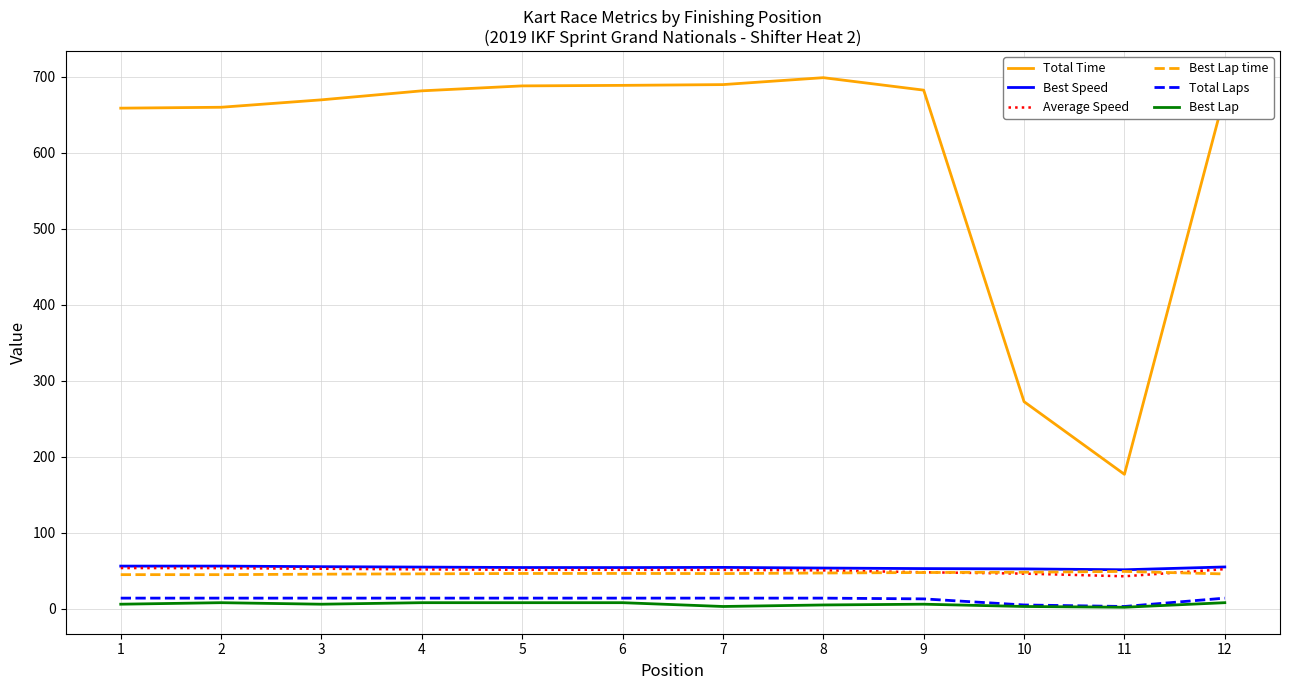

Does the chart display data point markers on the line(s)?

No